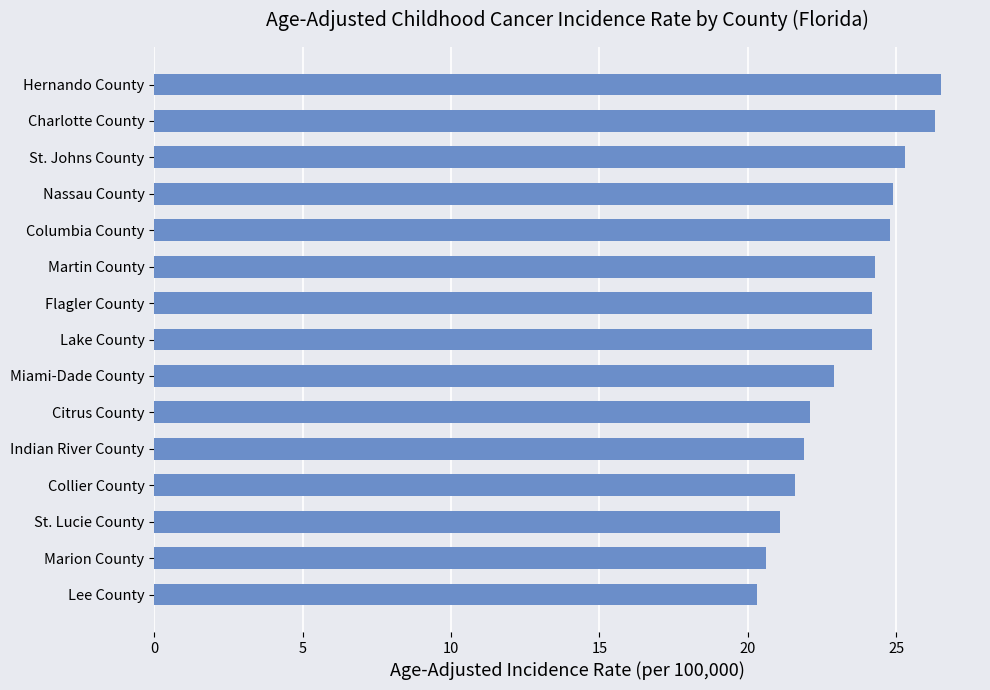

The value at Miami-Dade County is 14.5. True or false?

False